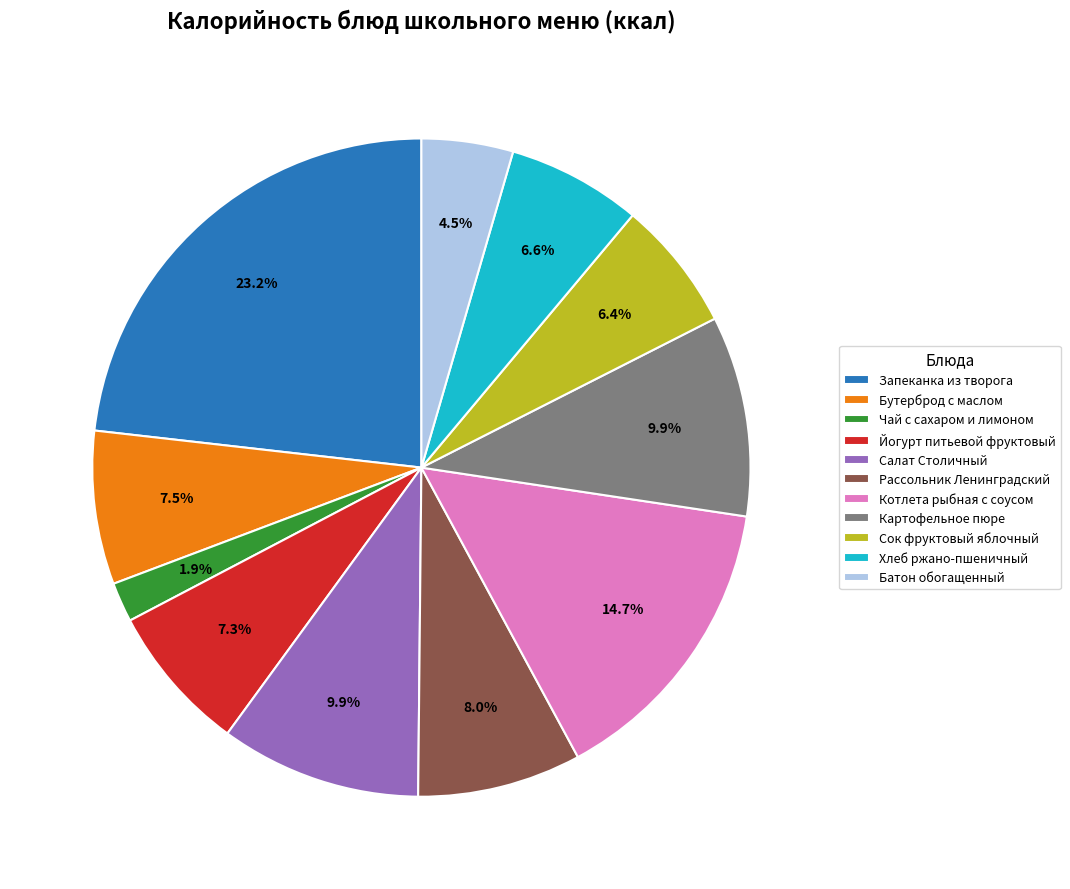

Which has a higher value, Запеканка из творога or Чай с сахаром и лимоном?

Запеканка из творога